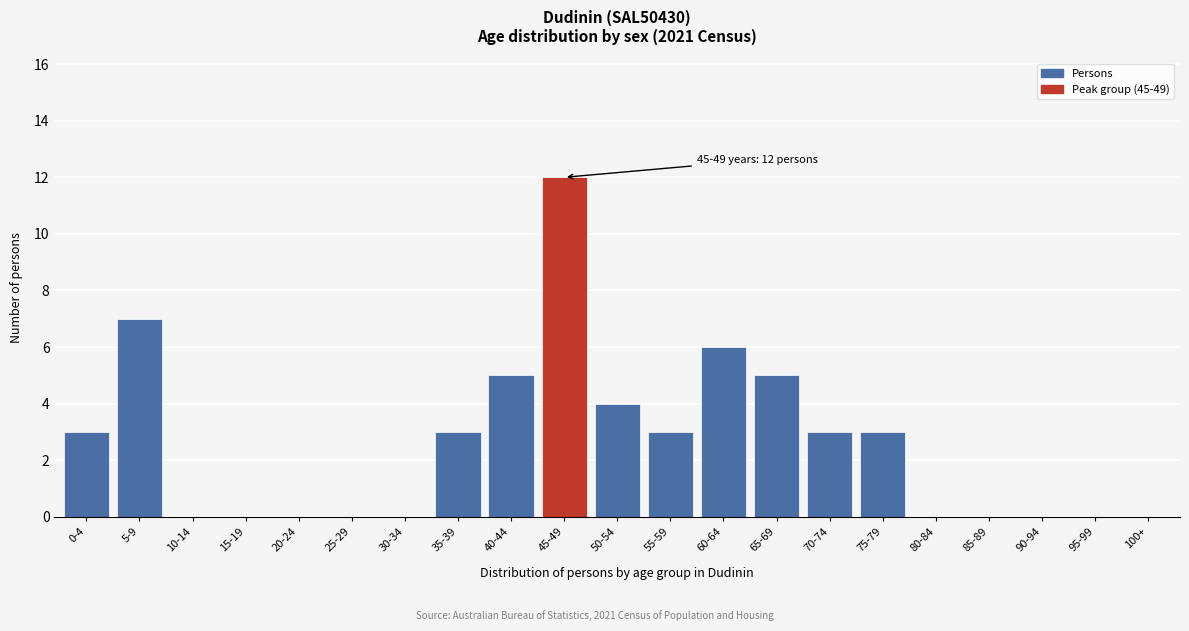

Reading left to right, what are all the values shown in this chart?

0-4=3	5-9=7	10-14=0	15-19=0	20-24=0	25-29=0	30-34=0	35-39=3	40-44=5	45-49=12	50-54=4	55-59=3	60-64=6	65-69=5	70-74=3	75-79=3	80-84=0	85-89=0	90-94=0	95-99=0	100+=0